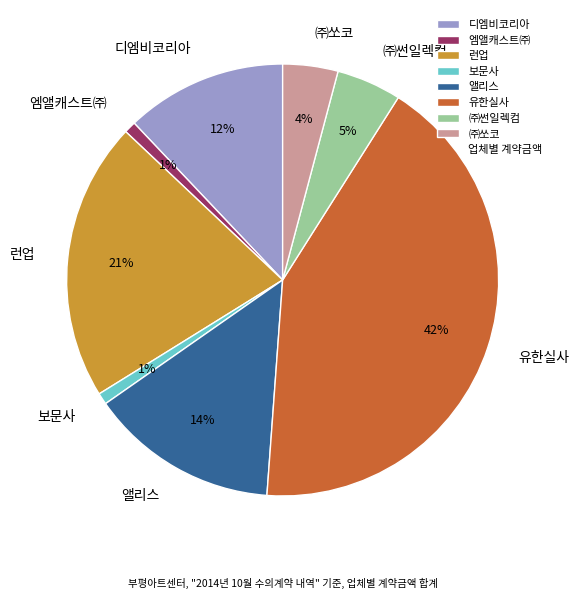

To the nearest percent, what is the average slice percentage?

12%